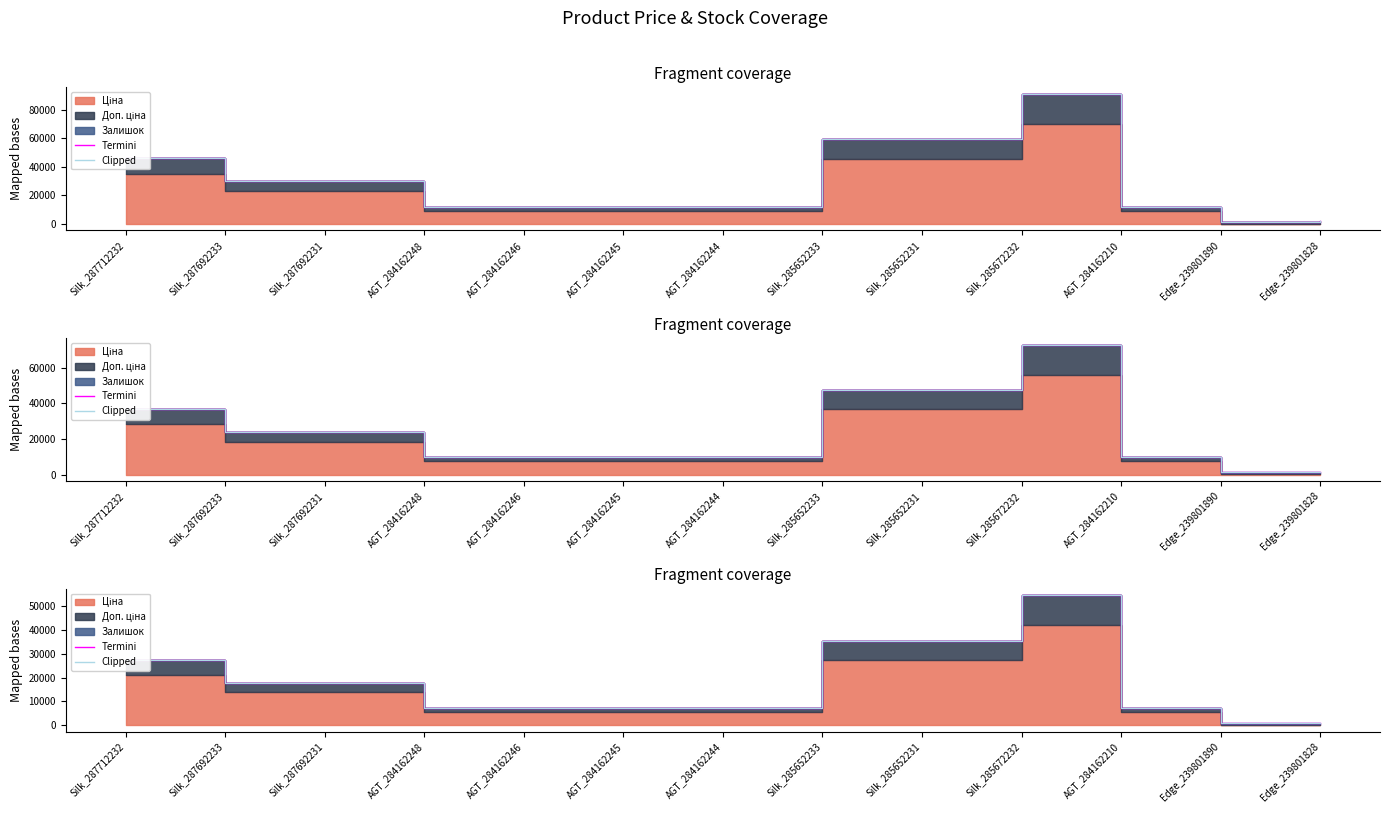

In Termini, how many points are higher than both neighbors (excluding endpoints)?

1